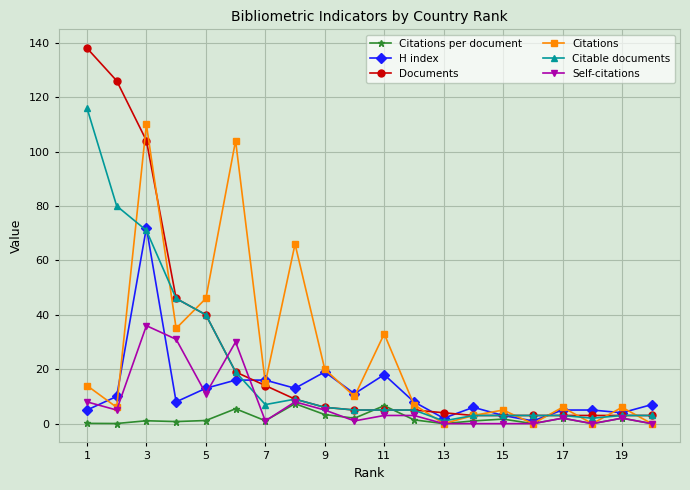

What is the greatest value displayed?

138.0